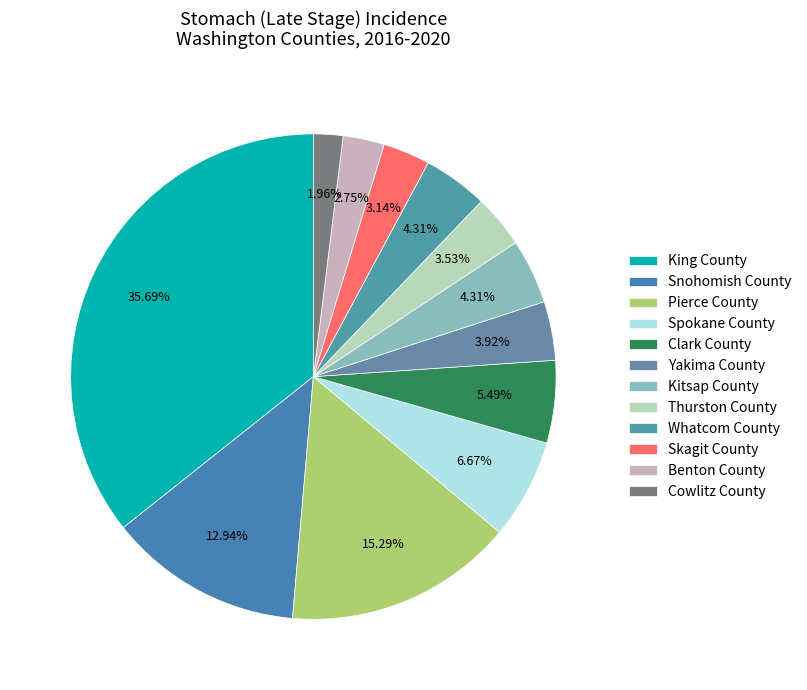

Rank the categories by value from highest to lowest.

King County, Pierce County, Snohomish County, Spokane County, Clark County, Kitsap County, Whatcom County, Yakima County, Thurston County, Skagit County, Benton County, Cowlitz County